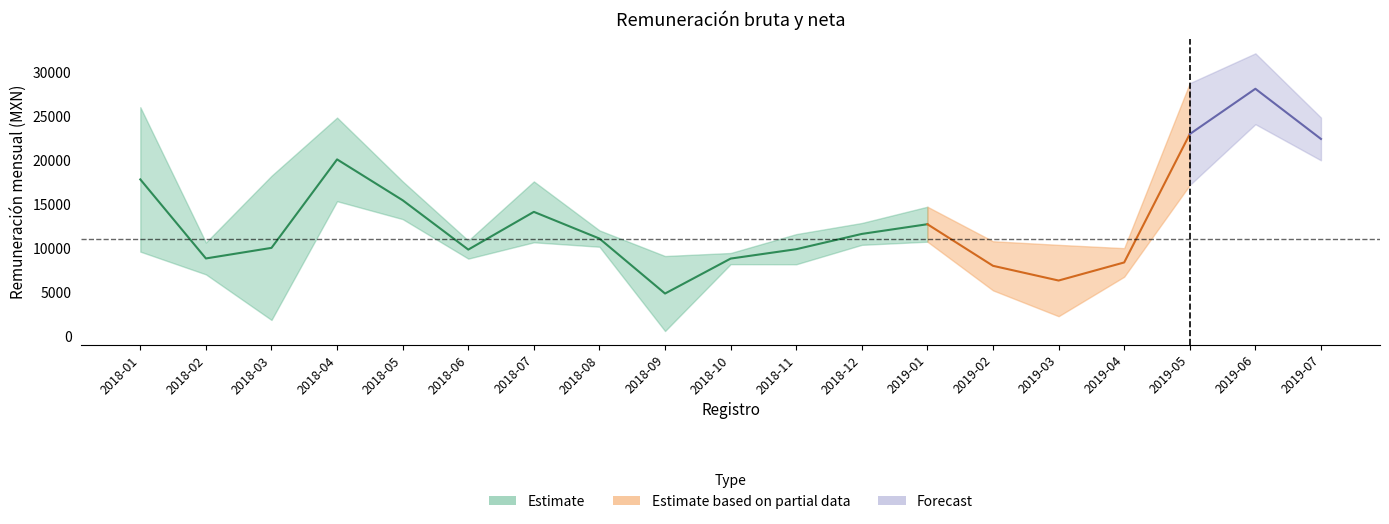

Reading left to right, what are all the values shown in this chart?

Remuneración mensual bruta: 2018-01=26066.9	2018-02=10709.5	2018-03=18281.4	2018-04=24886.9	2018-05=17643.9	2018-06=10932.1	2018-07=17643.9	2018-08=12087.4	2018-09=9176.4	2018-10=9521.2	2018-11=11663.2	2018-12=12925.1	2019-01=14770.5	2019-02=10853.9	2019-03=10444.5	2019-04=10069.3	2019-05=28794.5	2019-06=32173.4	2019-07=24886.9
Remuneración mensual neta: 2018-01=9675.8	2018-02=7094.9	2018-03=1923.4	2018-04=15397.0	2018-05=13365.2	2018-06=8881.6	2018-07=10734.7	2018-08=10230.4	2018-09=665.7	2018-10=8253.7	2018-11=8241.6	2018-12=10446.5	2019-01=10802.4	2019-02=5279.6	2019-03=2349.3	2019-04=6828.0	2019-05=17237.8	2019-06=24136.4	2019-07=20036.2